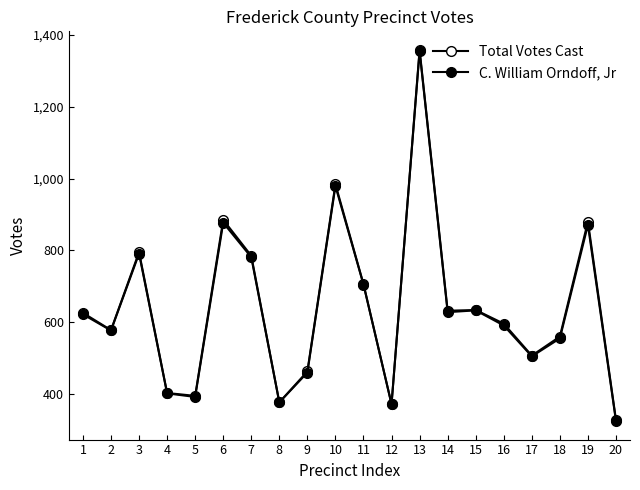

How many data points does each series have?

20